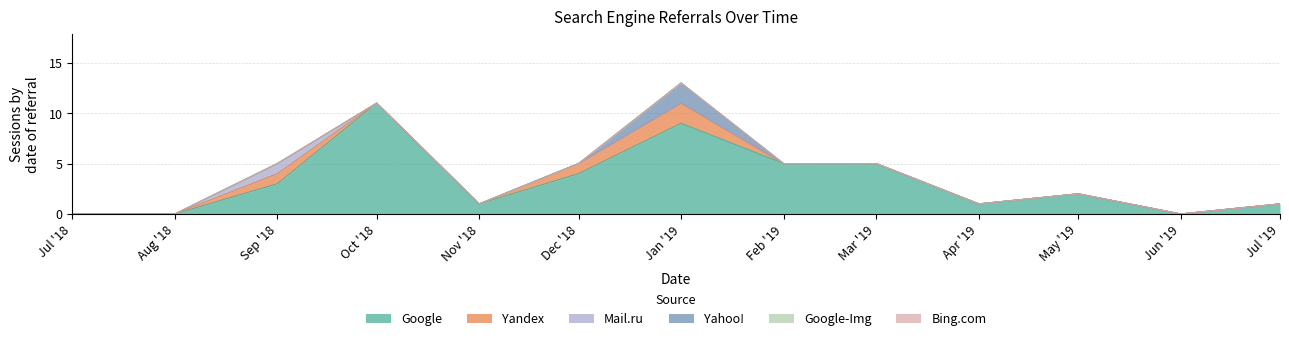

True or false: Yandex and Google intersect in this chart.

False